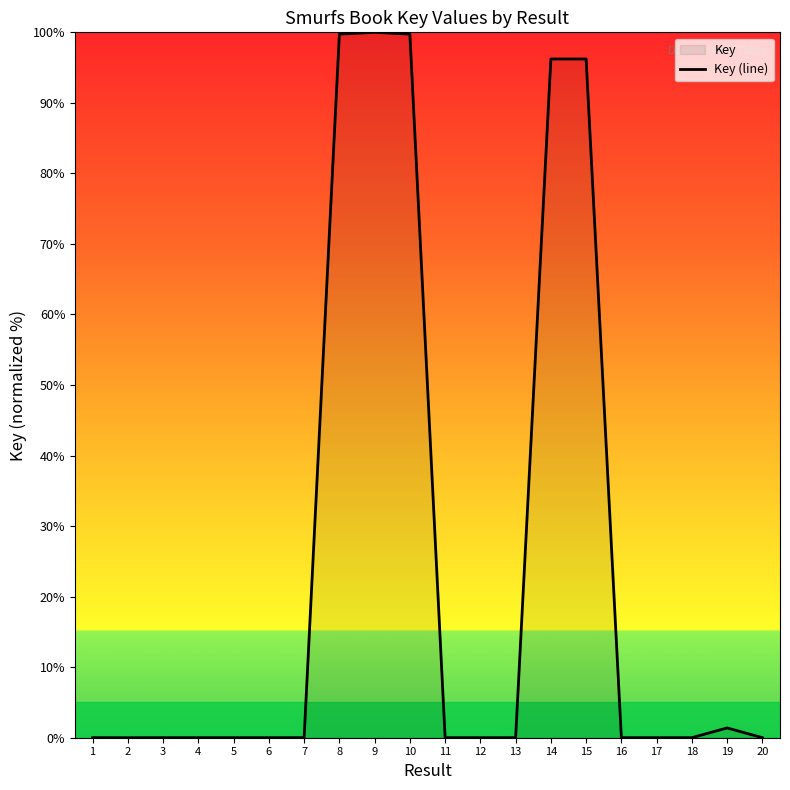

What is the average value?

24.7